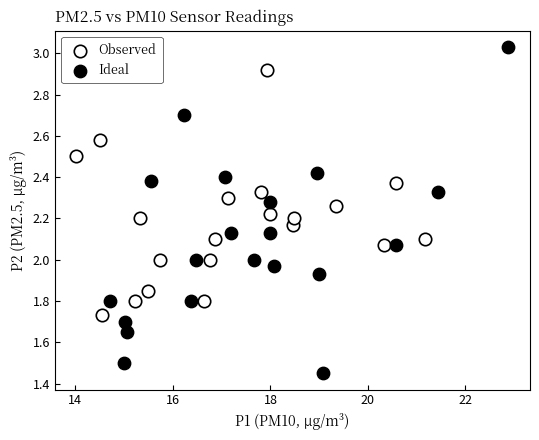

Which series reaches the minimum Y coordinate?

Ideal